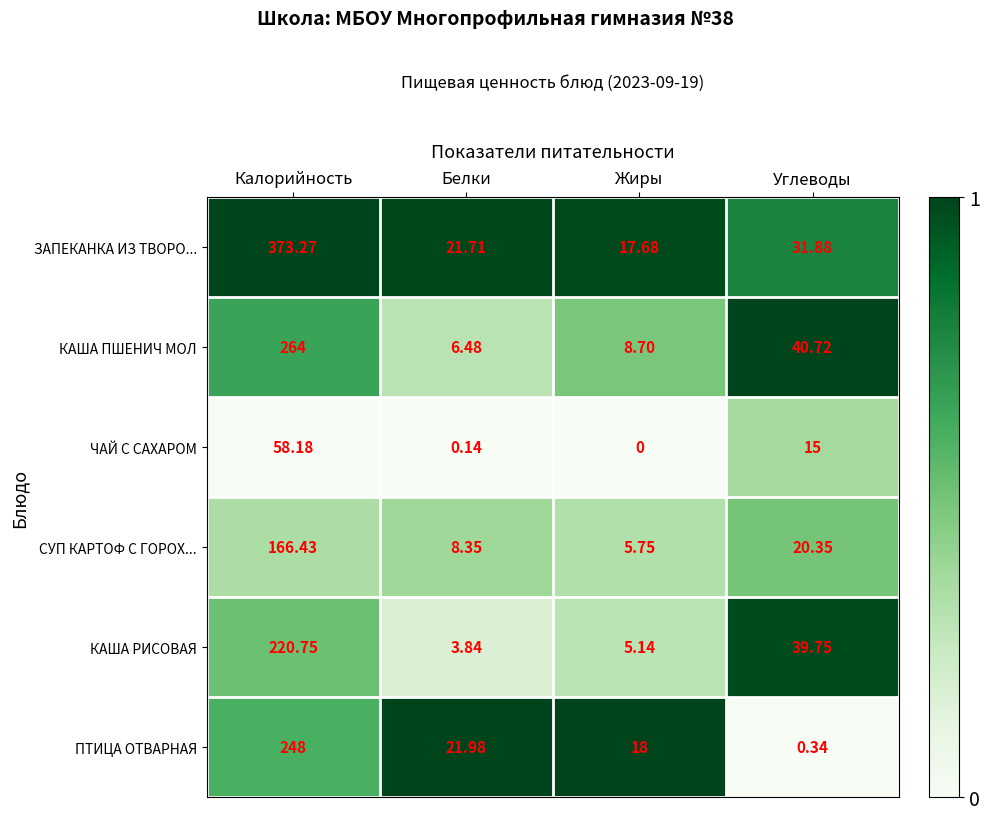

Between Жиры and Углеводы, which series saw the biggest shift?

КАША РИСОВАЯ